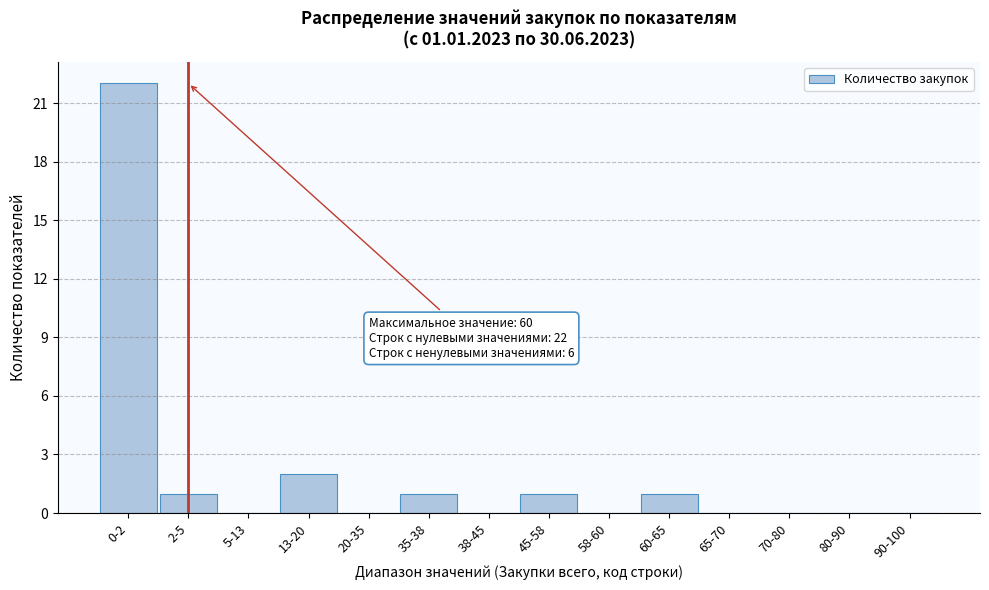

Reading left to right, what are all the values shown in this chart?

0-2=22	2-5=1	5-13=0	13-20=2	20-35=0	35-38=1	38-45=0	45-58=1	58-60=0	60-65=1	65-70=0	70-80=0	80-90=0	90-100=0